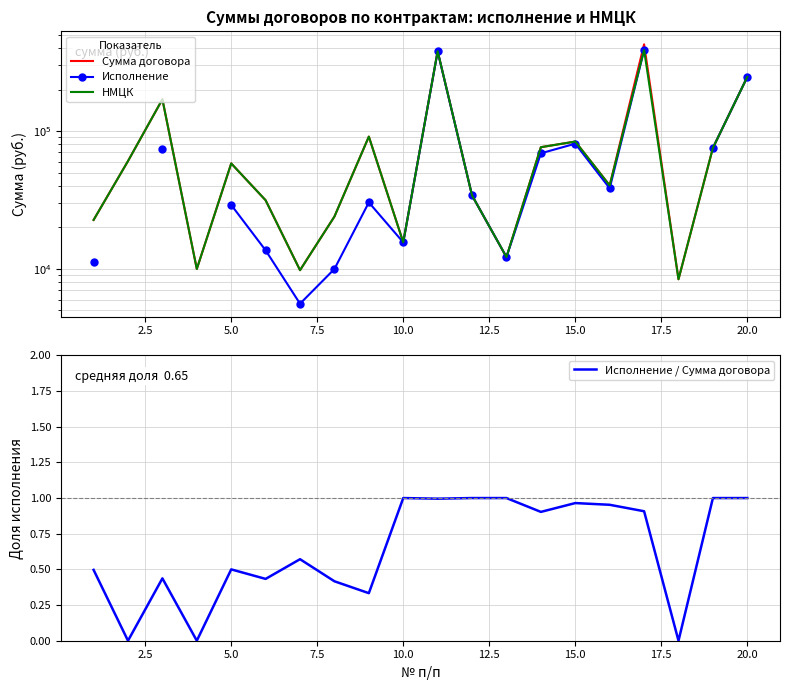

True or false: Исполнение / Сумма договора has a value of 1.0 at 20.0.

True